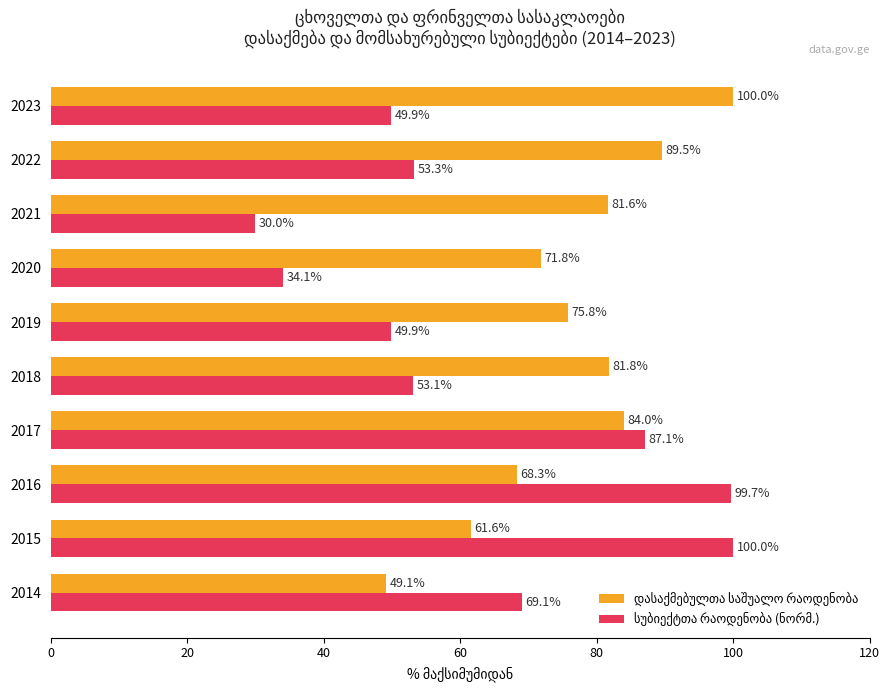

What is the difference between the highest and lowest values at 2023?

50.1